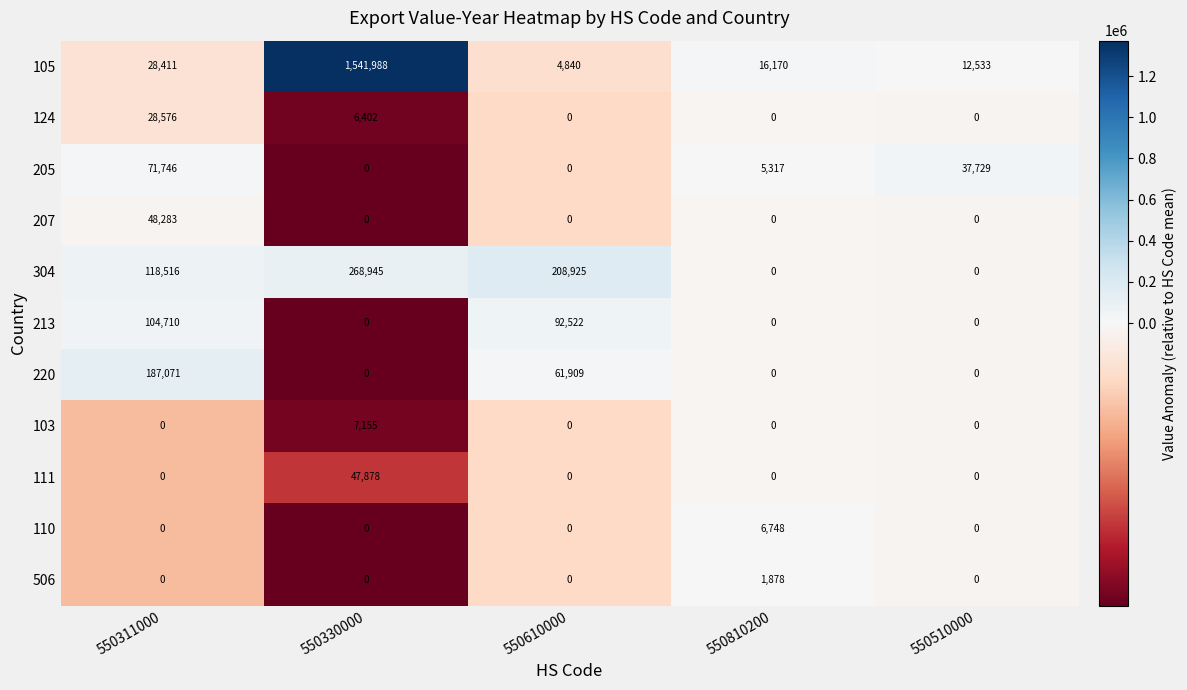

Which series has the largest total across all categories?

105